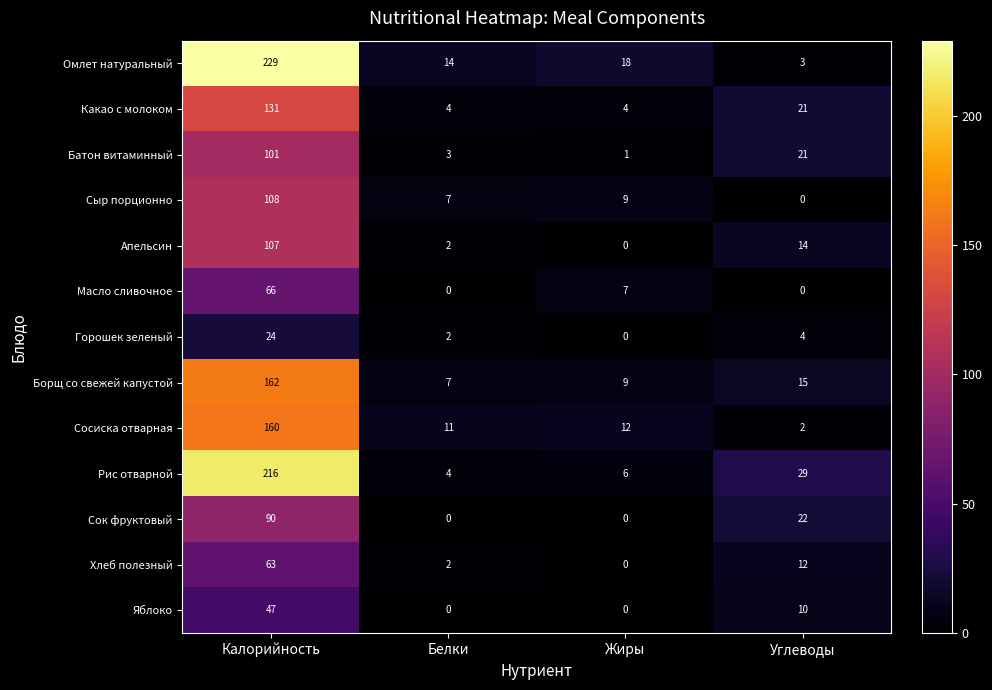

What is the difference between the maximum and minimum values in the Апельсин series?

107